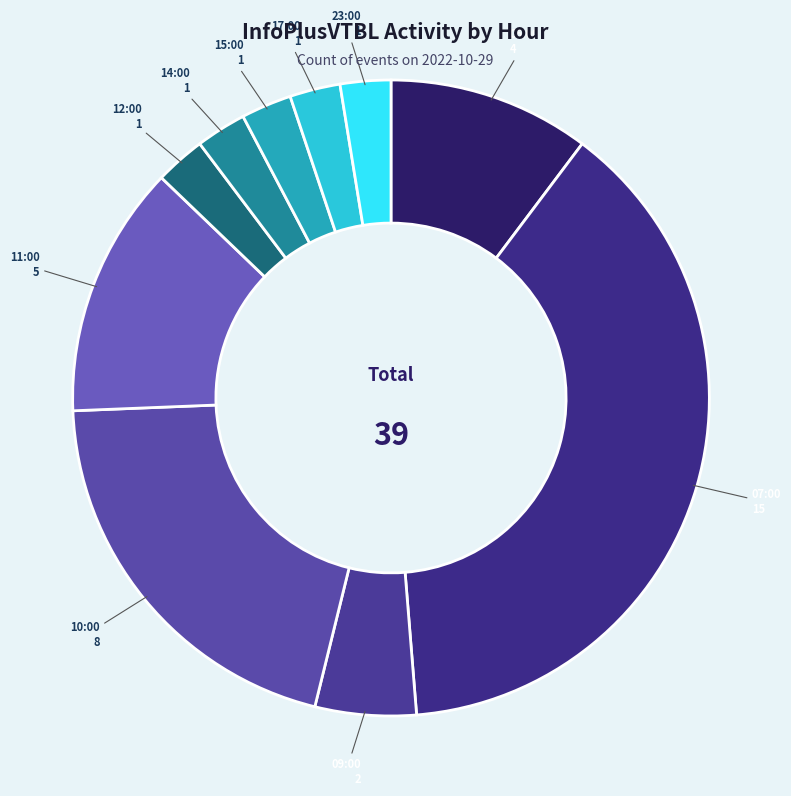

How many slices are in this pie chart?

10